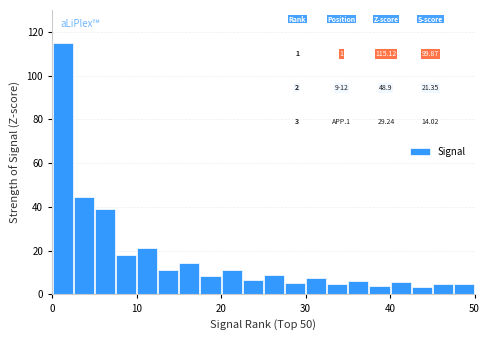

Read against the x-axis, roughly where is the centre of the tallest bar?

1